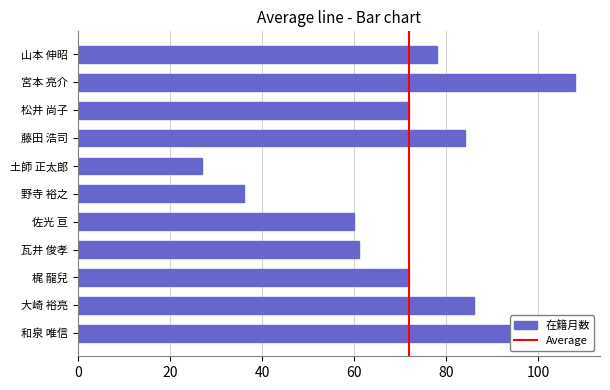

What value does the data have at 梶 龍兒, to the nearest 5?

70